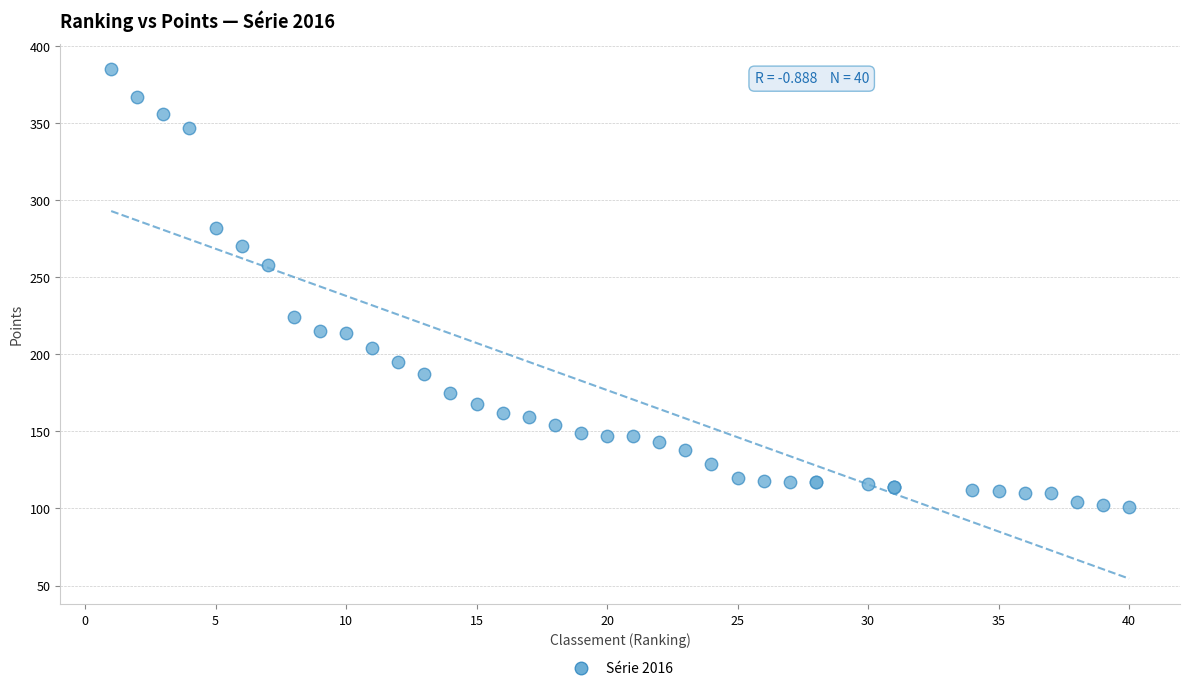

What Y value in the scatter plot is closest to 243?

258